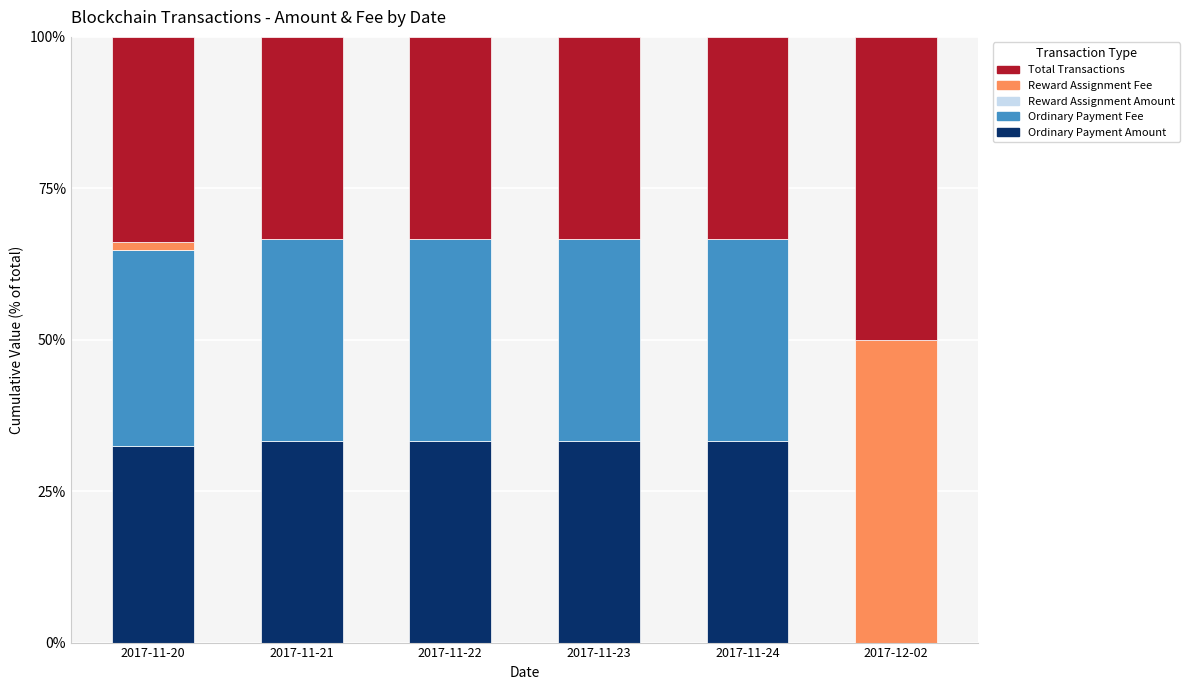

Count the number of categories in the chart.

6